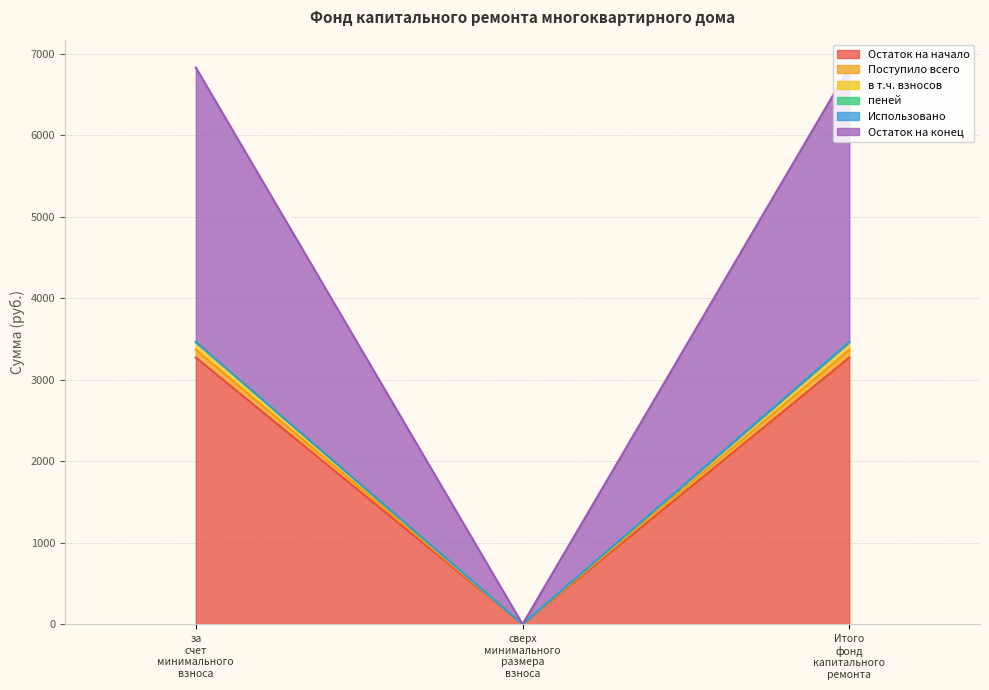

The value of Остаток на конец at Итого фонд капитального ремонта is 4641.7. True or false?

False